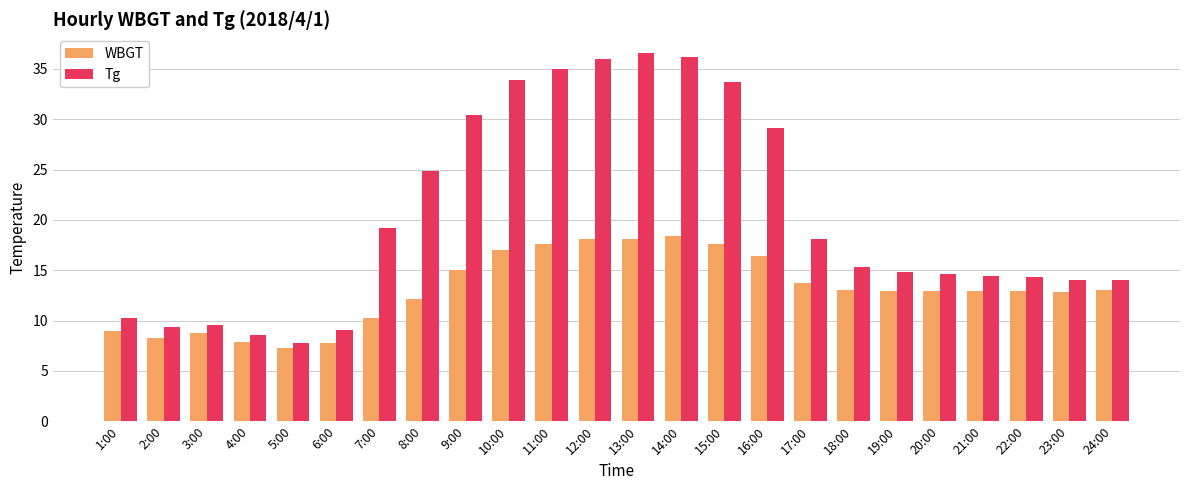

True or false: WBGT has a value of 22.7 at 10:00.

False